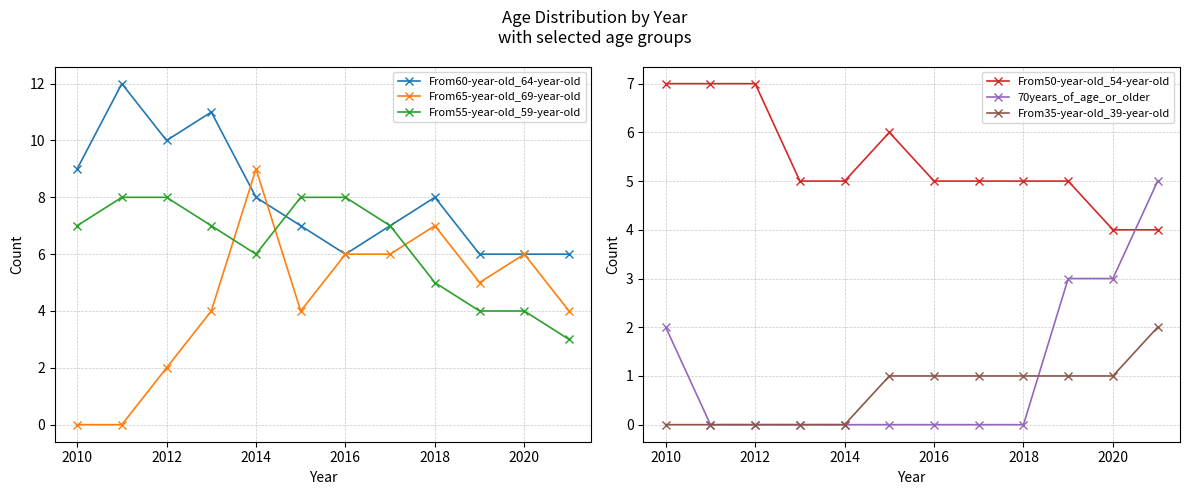

Is it true that 70years_of_age_or_older equals 1 at 2010?

False